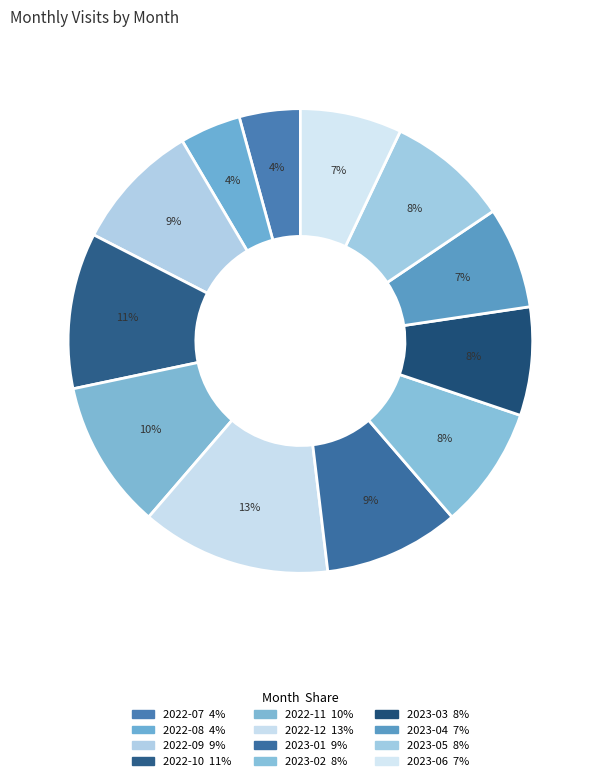

The 2023-03 slice represents 19% of the pie. True or false?

False